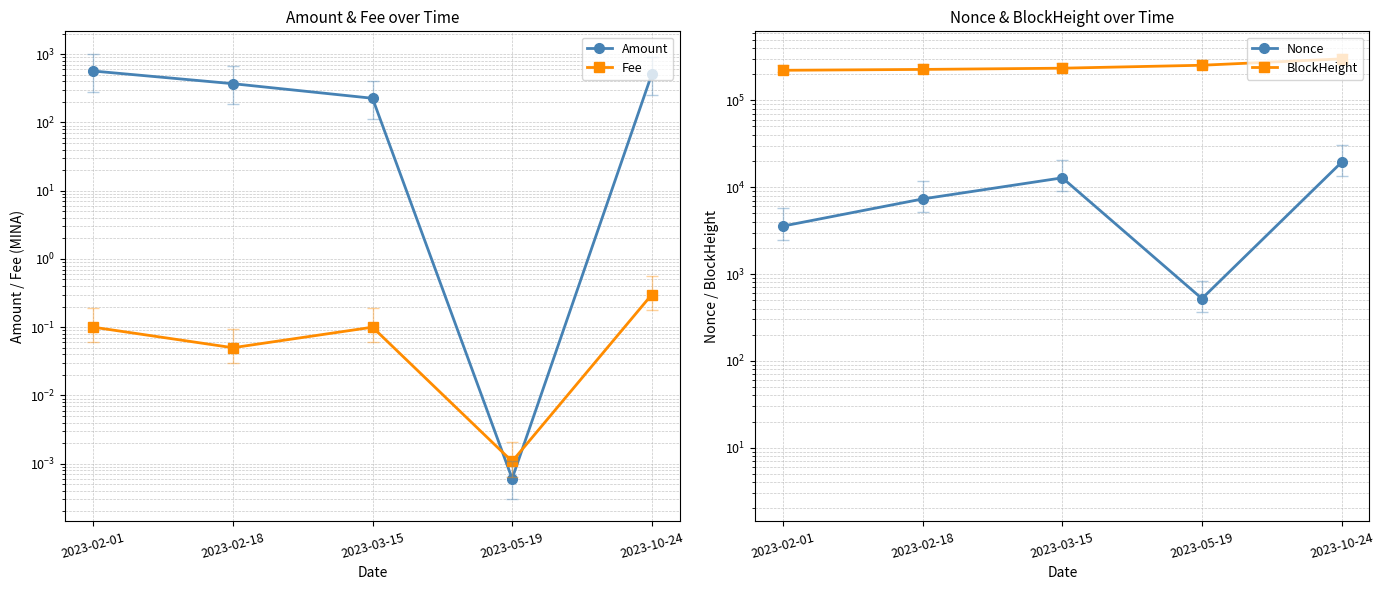

Which category has the lowest value in the Nonce series?

2023-05-19